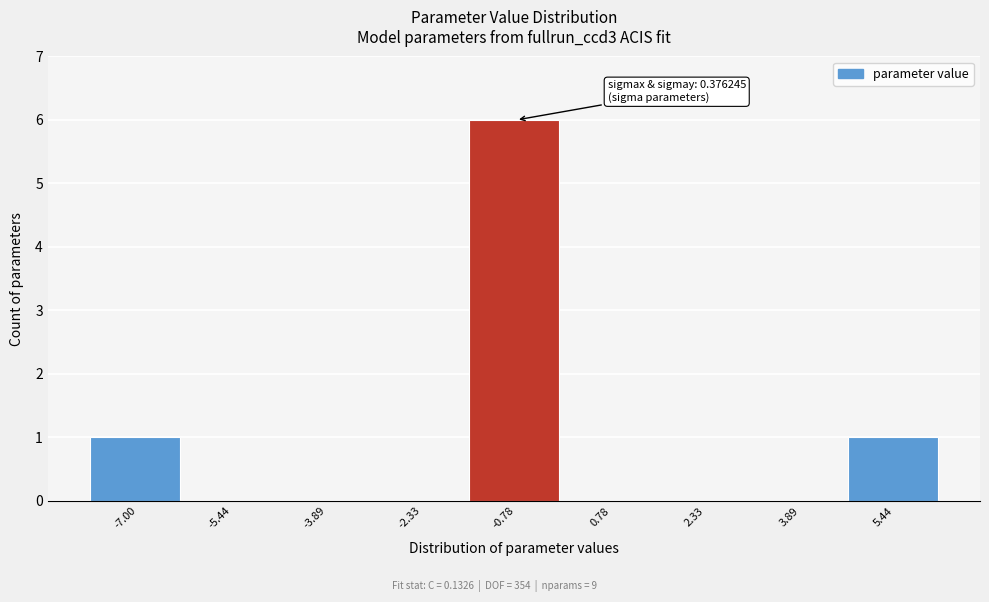

Reading left to right, extract all data points from this chart.

-7.00=1	-5.44=0	-3.89=0	-2.33=0	-0.78=6	0.78=0	2.33=0	3.89=0	5.44=1